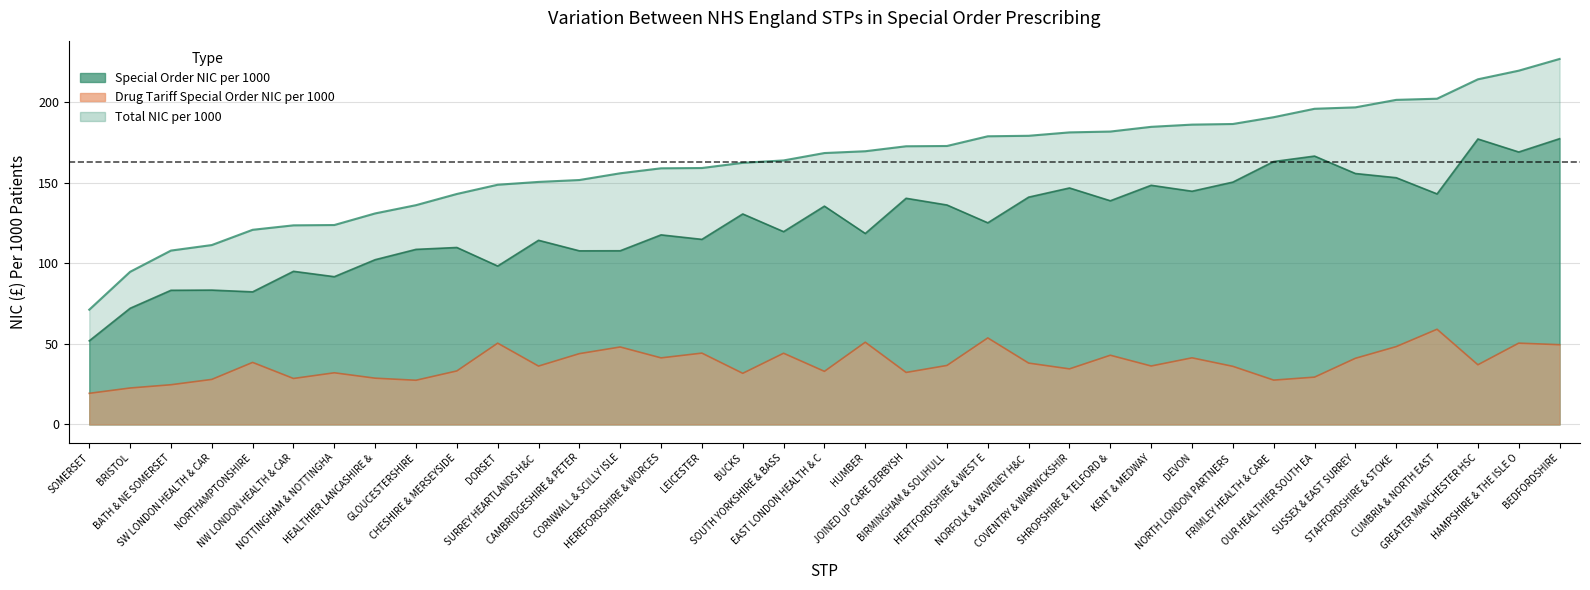

Where is Special Order NIC per 1000 nearest to the value 114?

SURREY HEARTLANDS H&C